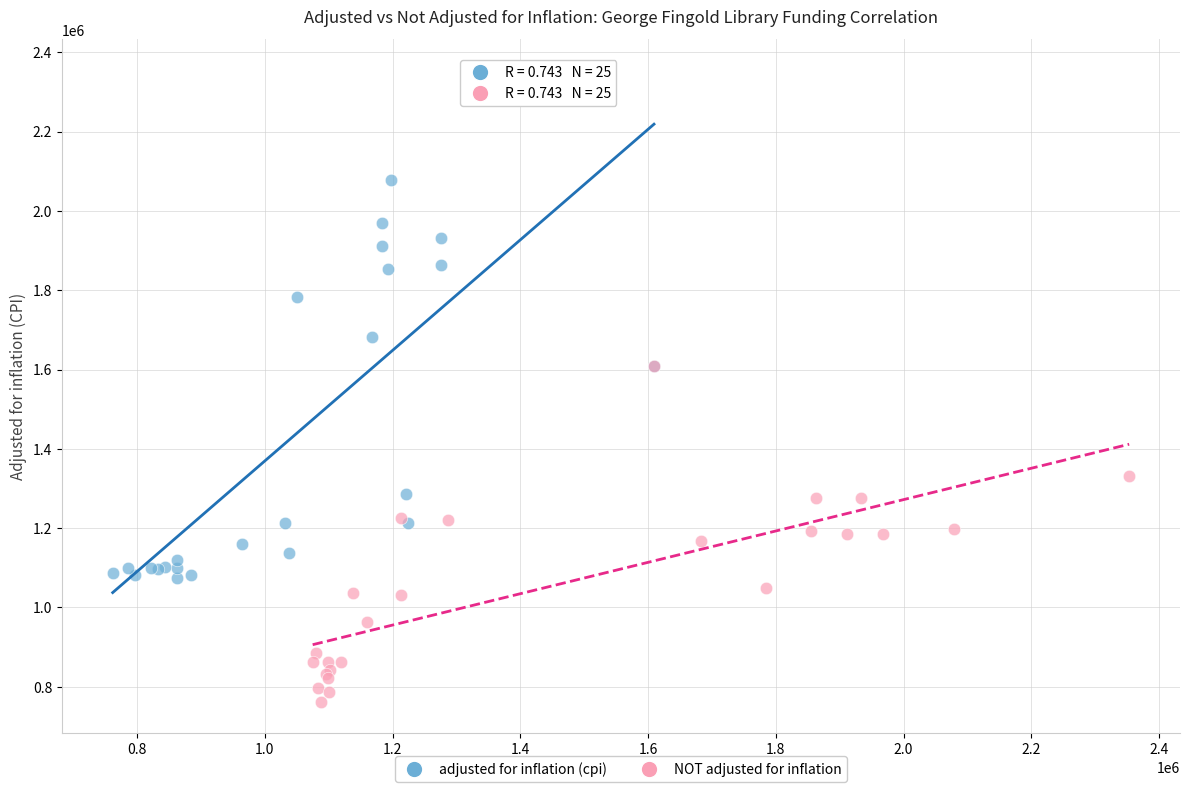

Which series reaches the maximum Y coordinate?

adjusted for inflation (cpi)